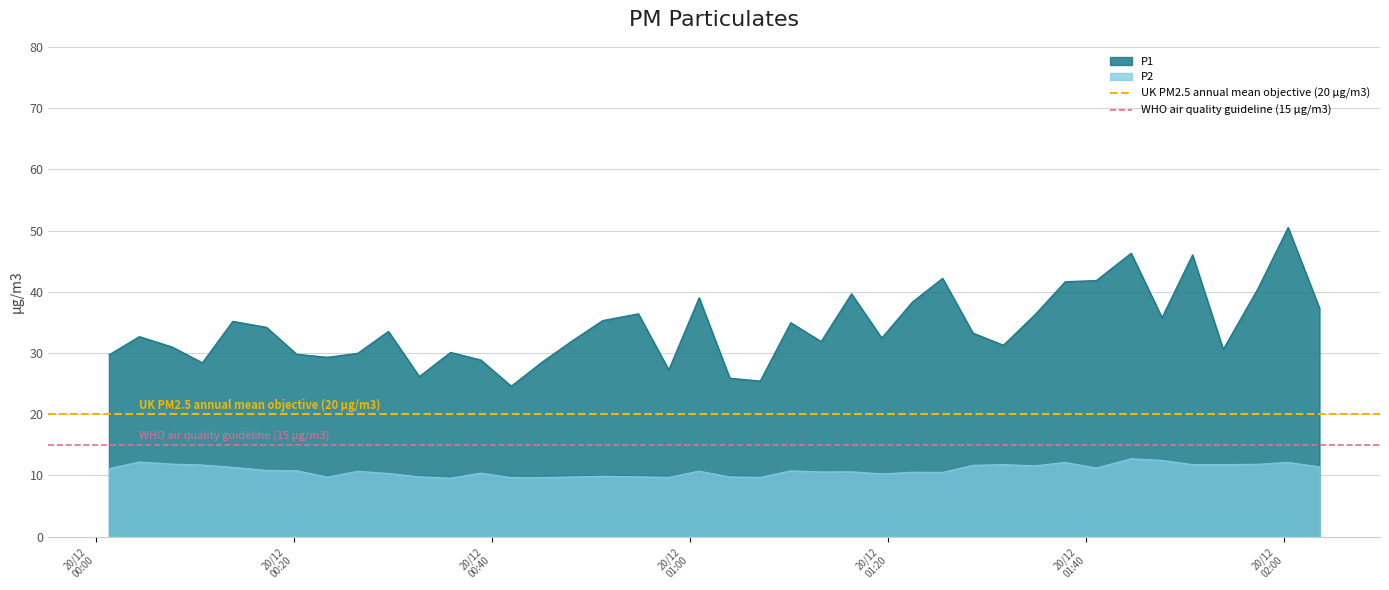

What is the maximum value for P1?

50.5